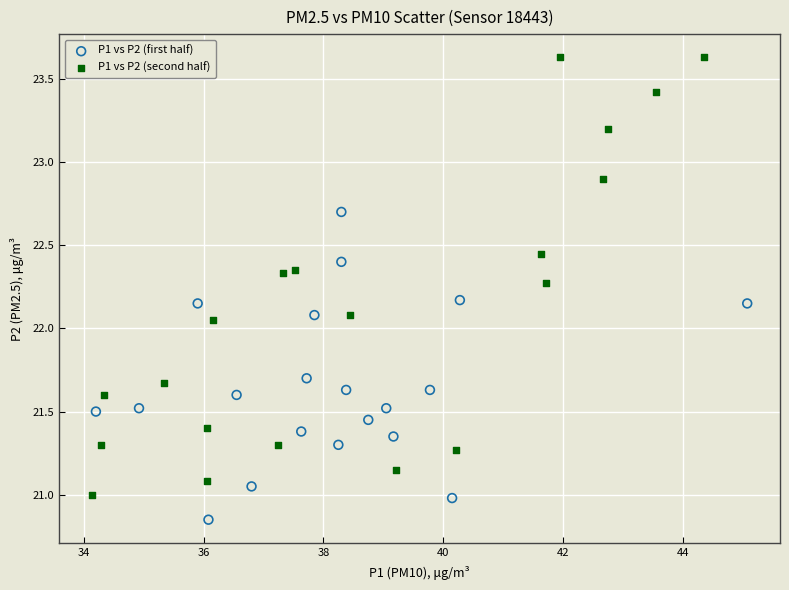

What are all the series names shown in the legend?

P1 vs P2 (first half), P1 vs P2 (second half)